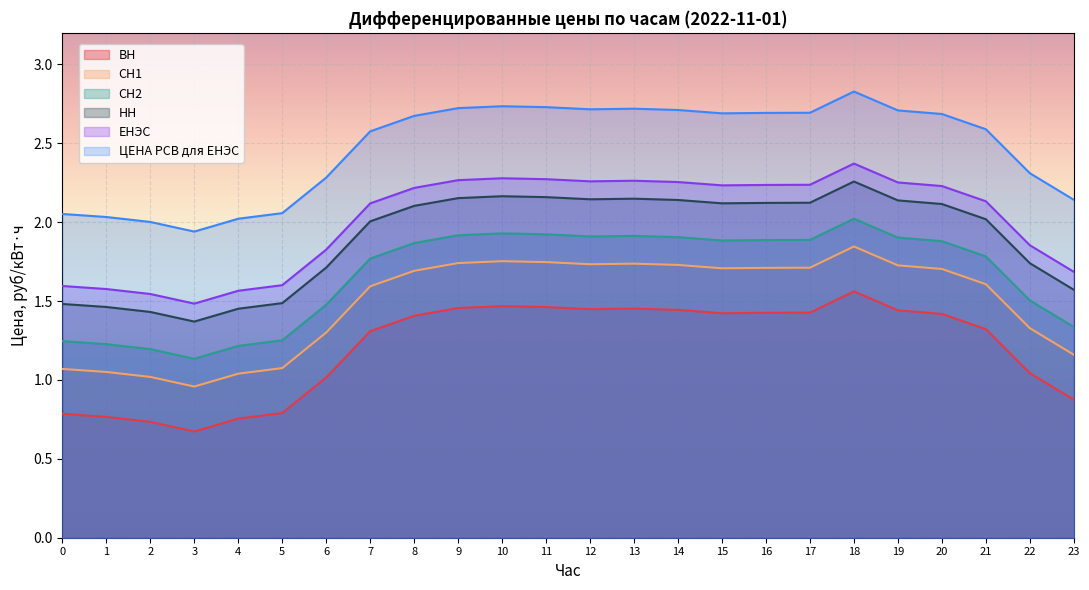

Which label corresponds to the largest value in the chart?

18